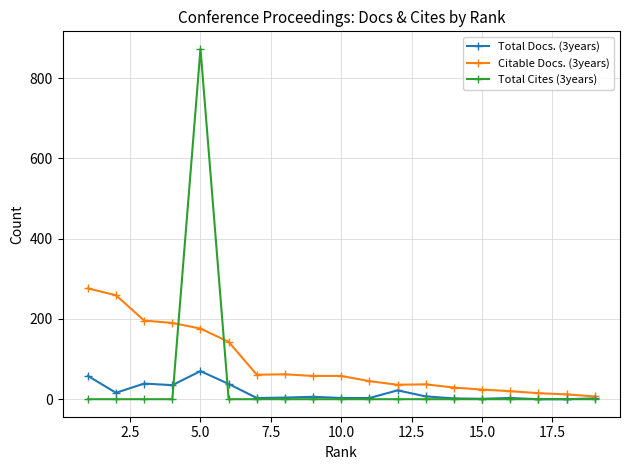

Which series has the largest range (max minus min)?

Total Cites (3years)